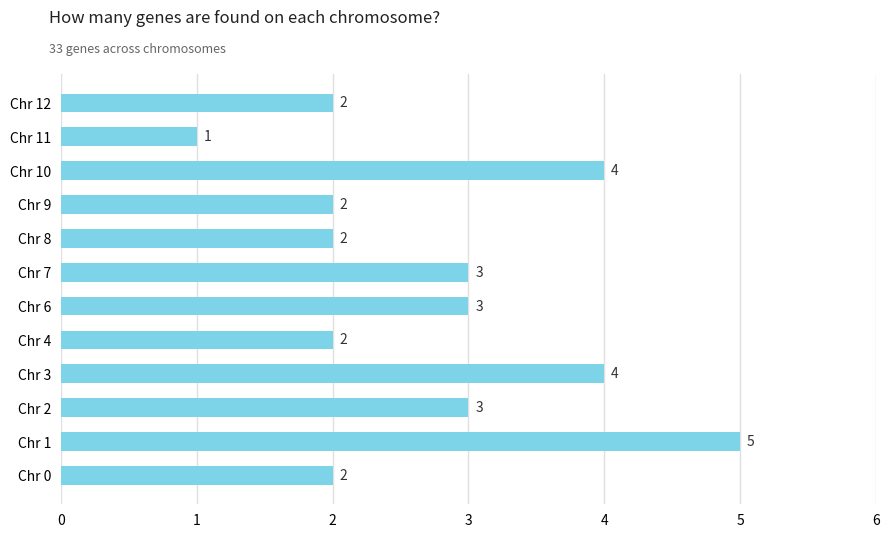

What is the sum of all values?

33